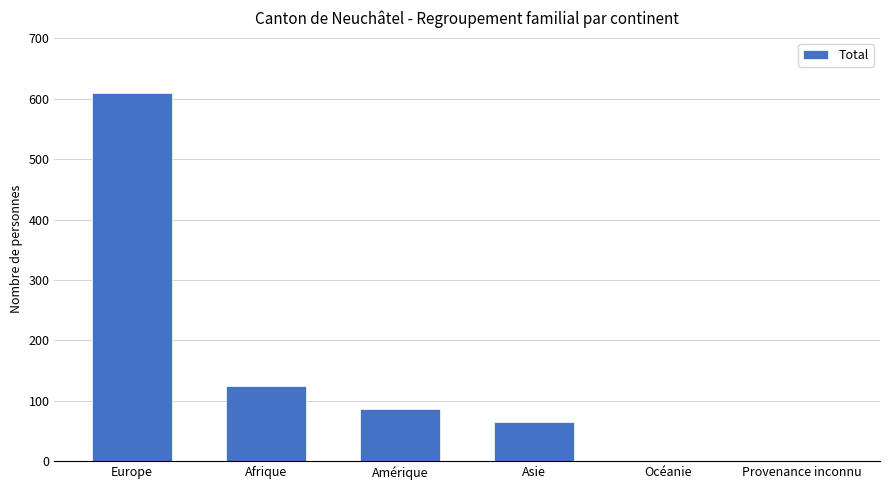

What is the sum of the values at Europe and Afrique?

734